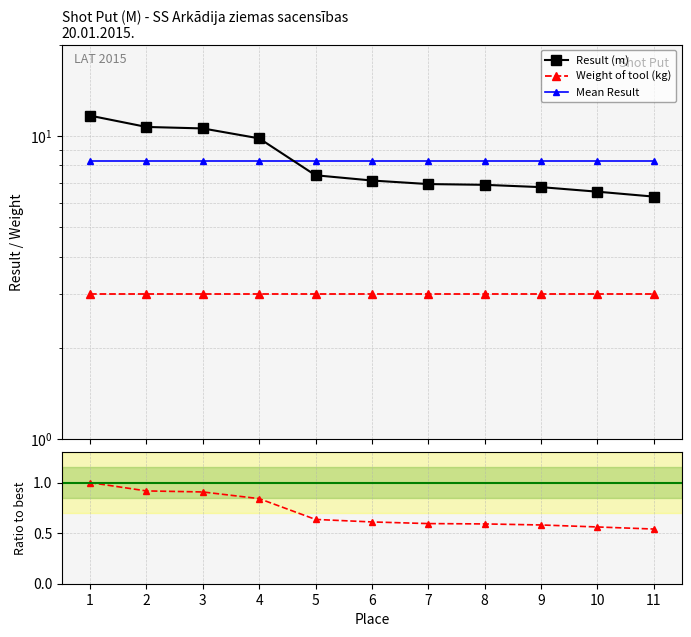

Which series changed the most between 3 and 7?

Result (m)